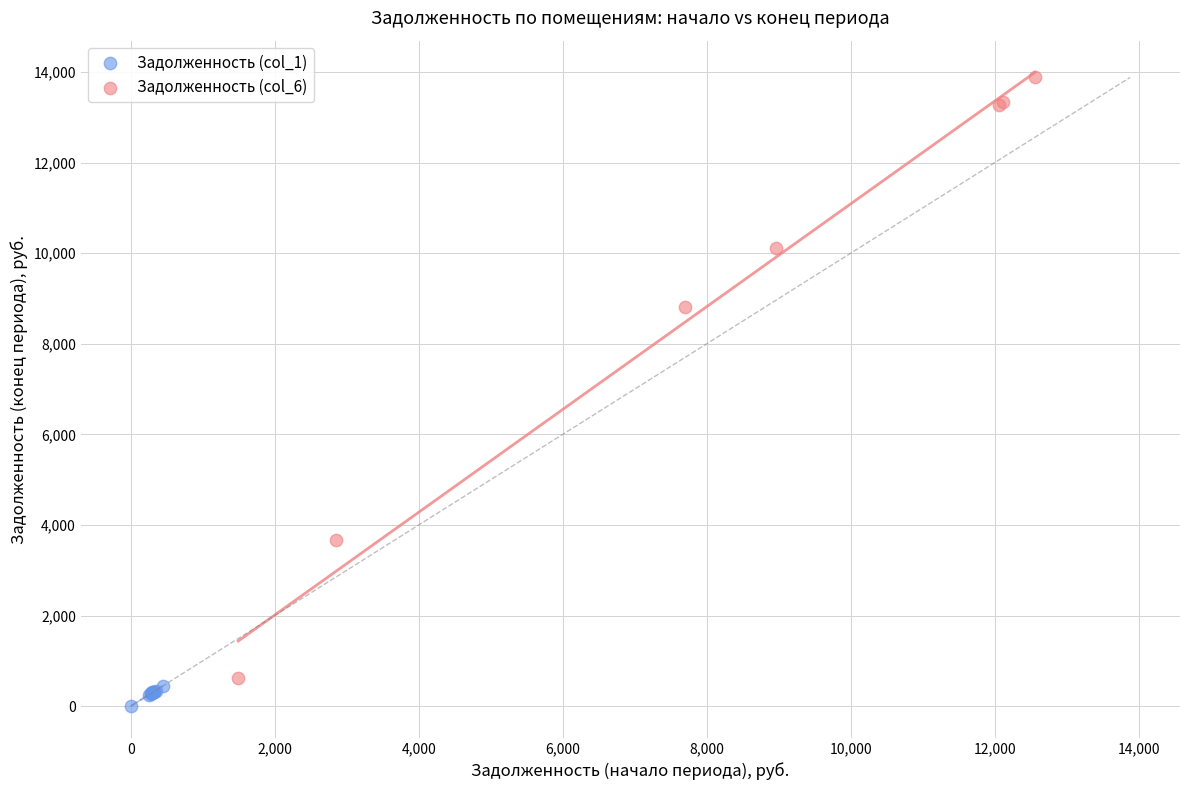

Which series has the largest Y range (max minus min)?

Задолженность (col_6)